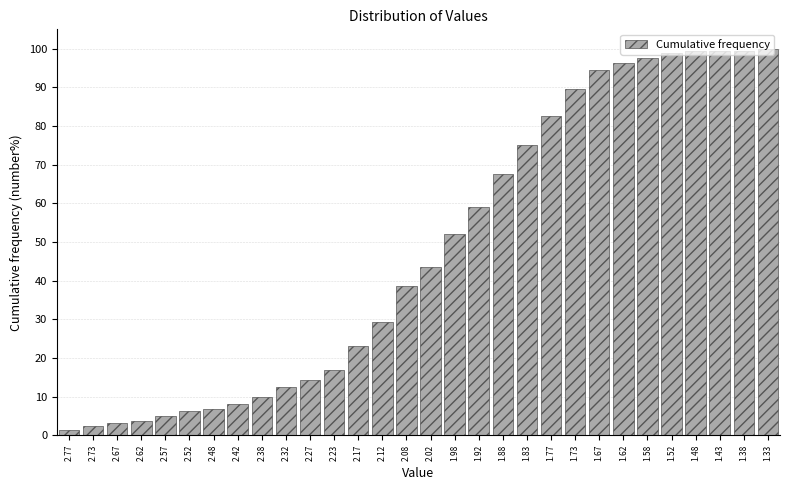

What is the difference between the maximum and minimum values?

98.8